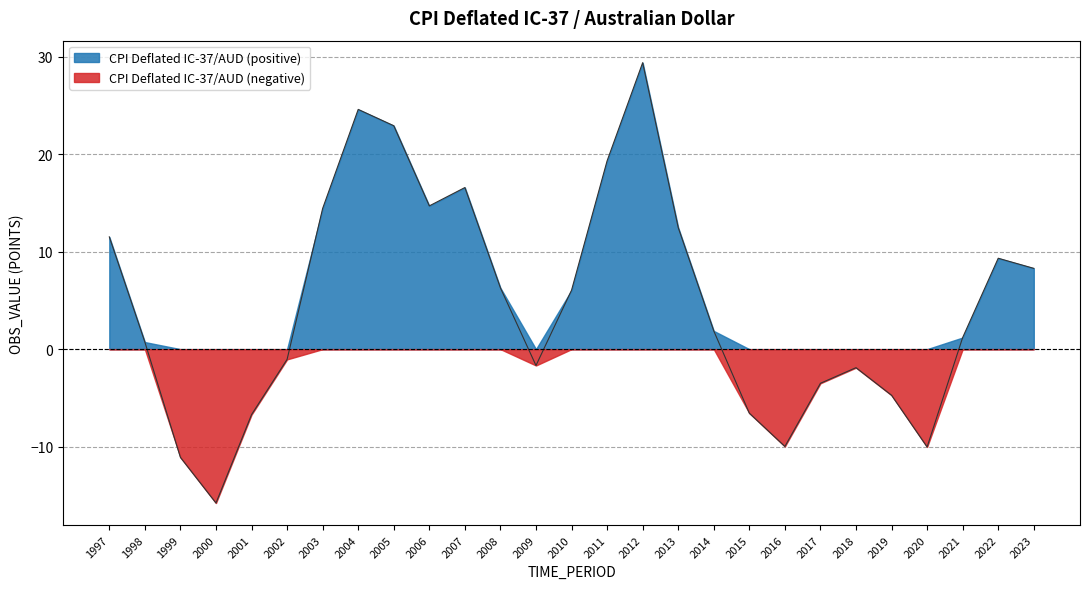

Reading right to left, list all the values displayed in this chart.

8.3	9.3	1.2	-10.0	-4.7	-1.9	-3.5	-10.0	-6.6	1.9	12.5	29.4	19.3	6.1	-1.7	6.3	16.6	14.7	22.9	24.6	14.4	-1.1	-6.7	-15.8	-11.1	0.7	11.5